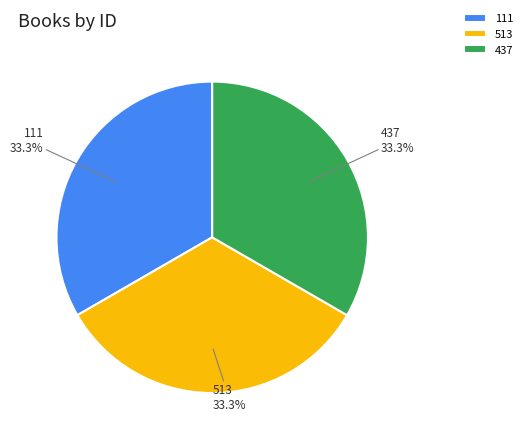

What portion of the pie excludes 437?

66.7%